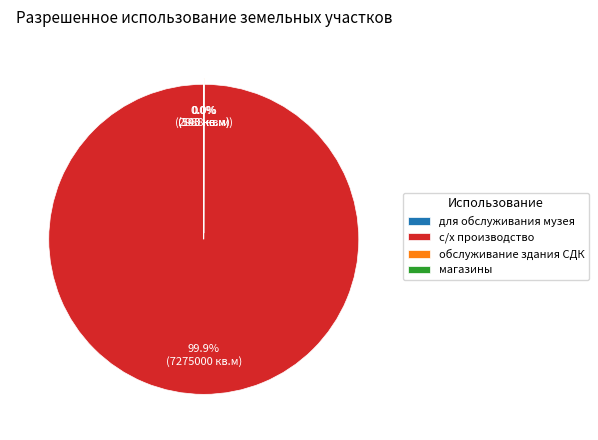

Which category has the biggest portion of the pie?

с/х производство